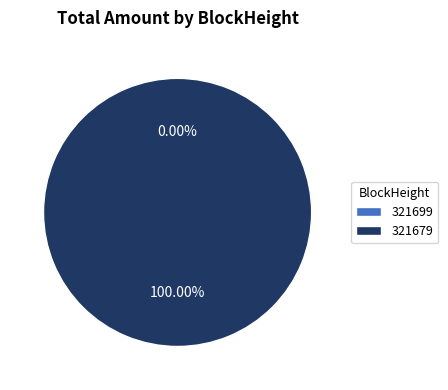

How many slices are in this pie chart?

2